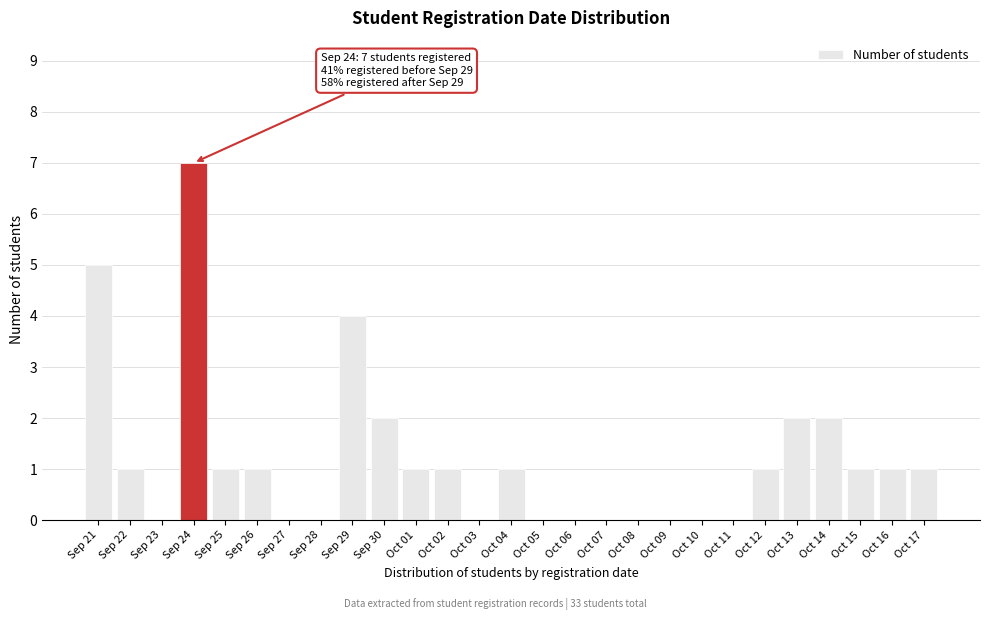

Reading right to left, list all the values displayed in this chart.

Oct 17=1	Oct 16=1	Oct 15=1	Oct 14=2	Oct 13=2	Oct 12=1	Oct 11=0	Oct 10=0	Oct 09=0	Oct 08=0	Oct 07=0	Oct 06=0	Oct 05=0	Oct 04=1	Oct 03=0	Oct 02=1	Oct 01=1	Sep 30=2	Sep 29=4	Sep 28=0	Sep 27=0	Sep 26=1	Sep 25=1	Sep 24=7	Sep 23=0	Sep 22=1	Sep 21=5